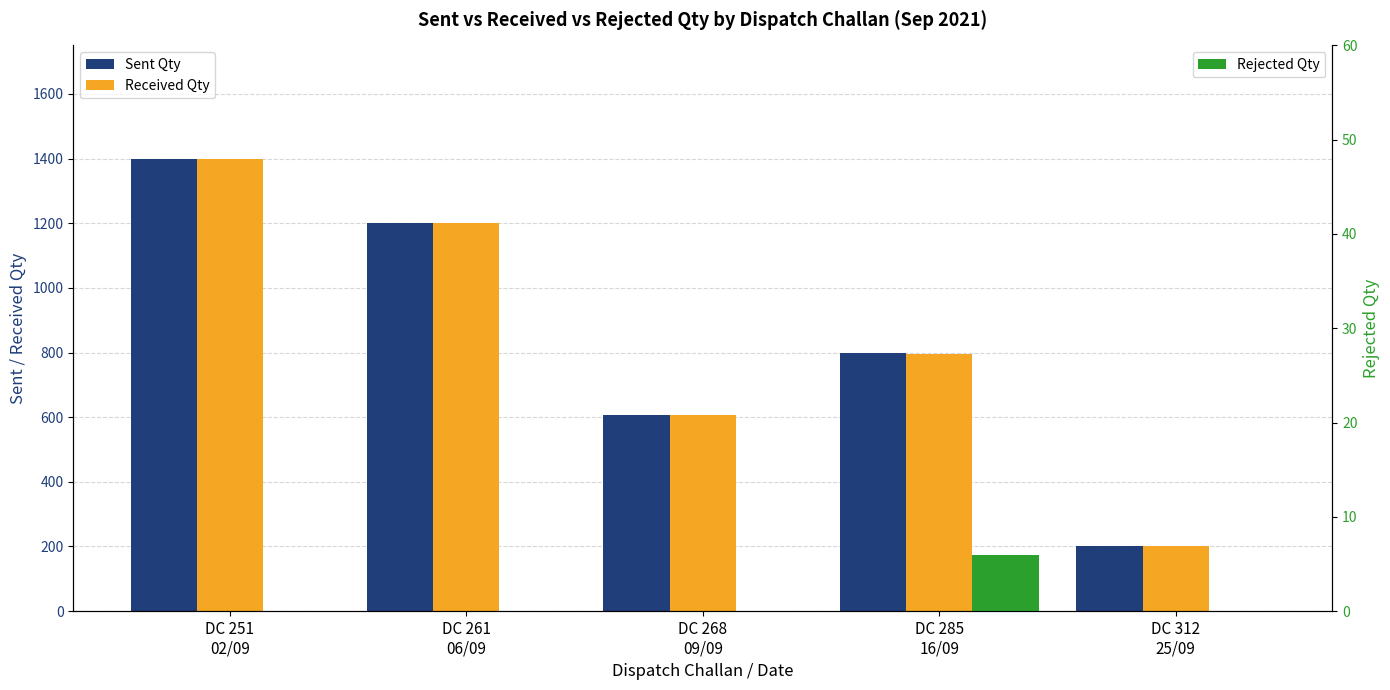

Is it true that Rejected Qty equals 0 at DC 251
02/09?

True